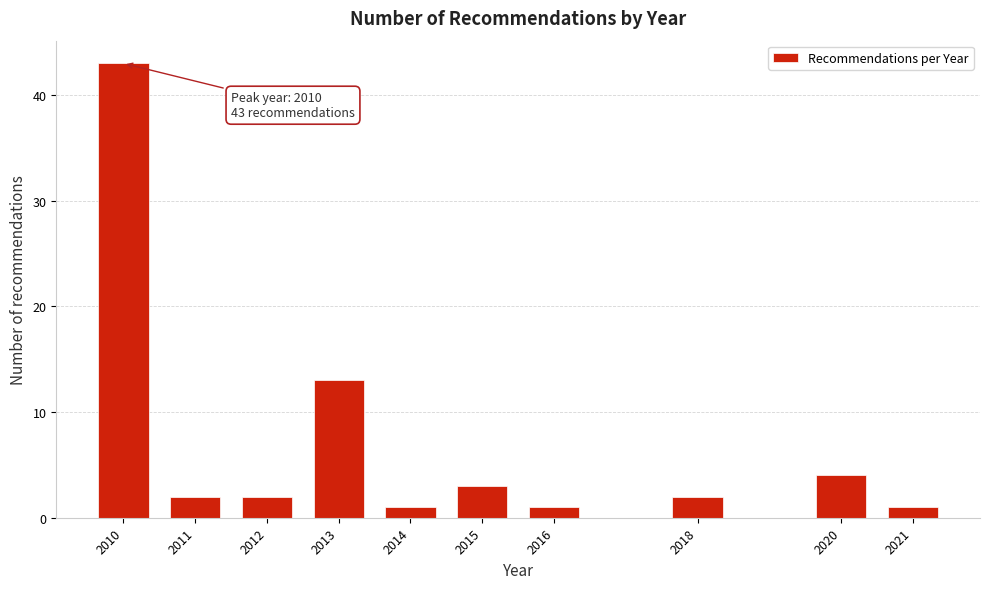

Reading right to left, transcribe all the data shown in this chart.

2021=1	2020=4	2018=2	2016=1	2015=3	2014=1	2013=13	2012=2	2011=2	2010=43